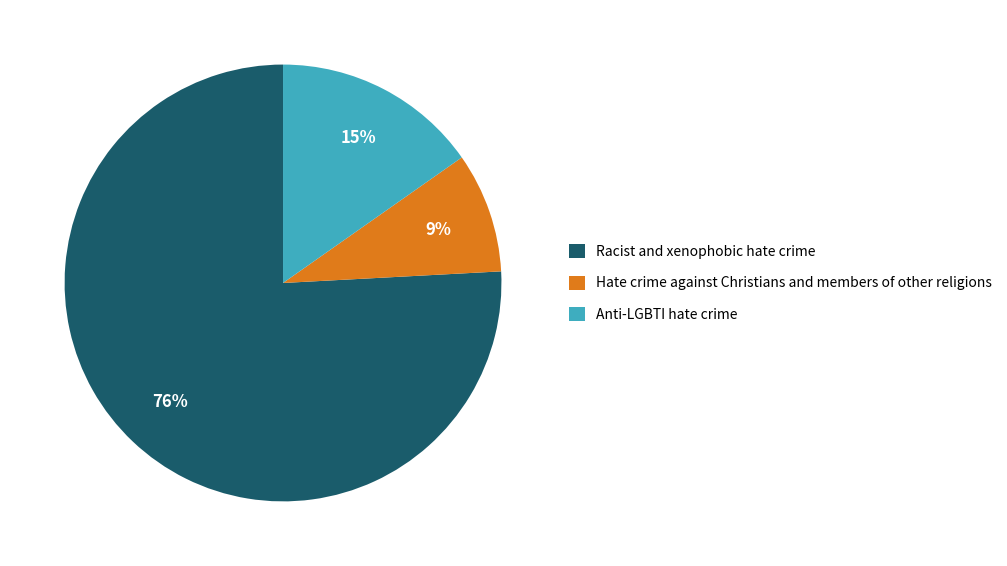

To the nearest percent, what percentage of the pie is Hate crime against Christians and members of other religions?

9%